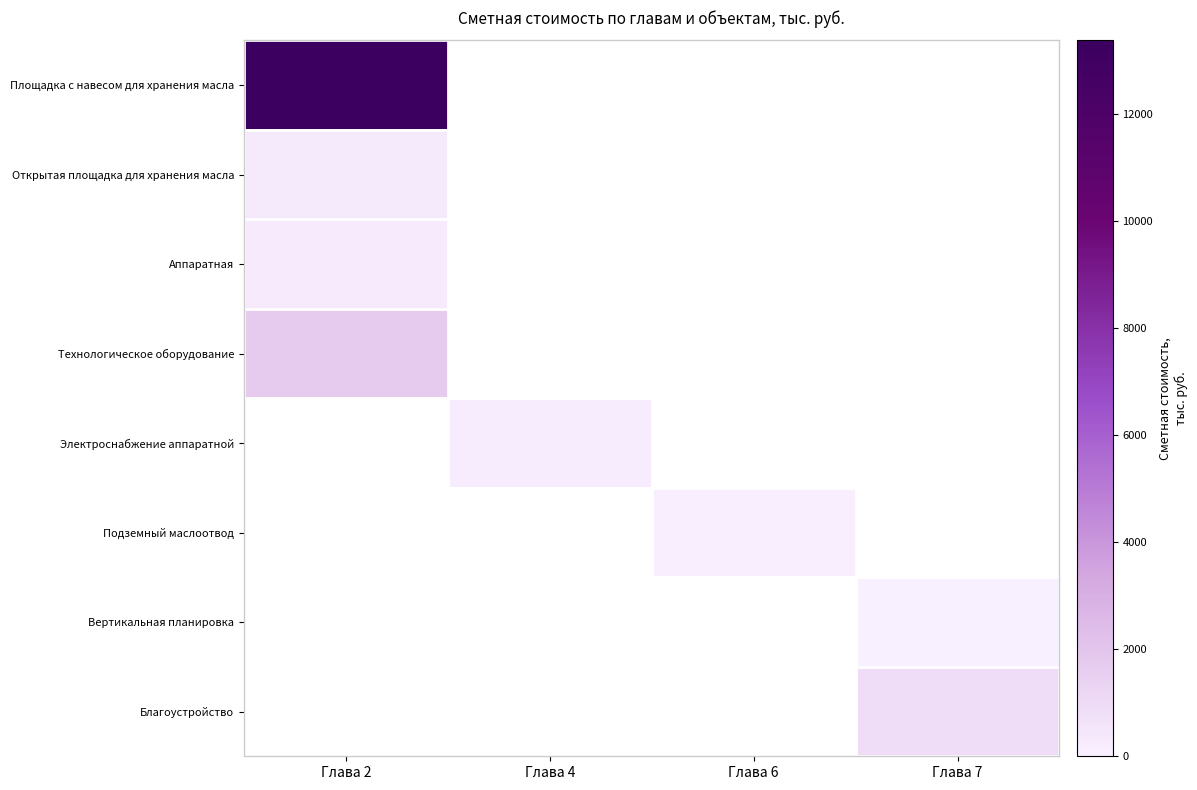

At how many categories does at least one series exceed 10249?

1